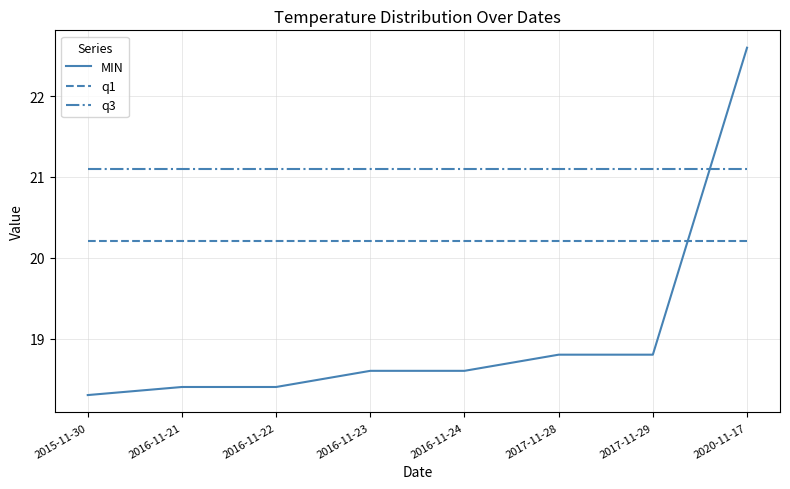

What are all the series names shown in the legend?

MIN, q1, q3